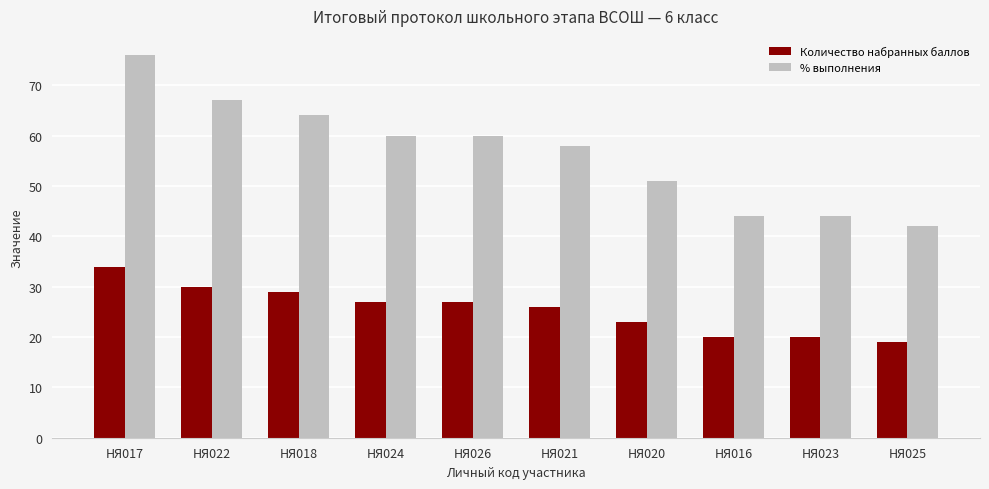

Which series has the widest spread of values?

% выполнения